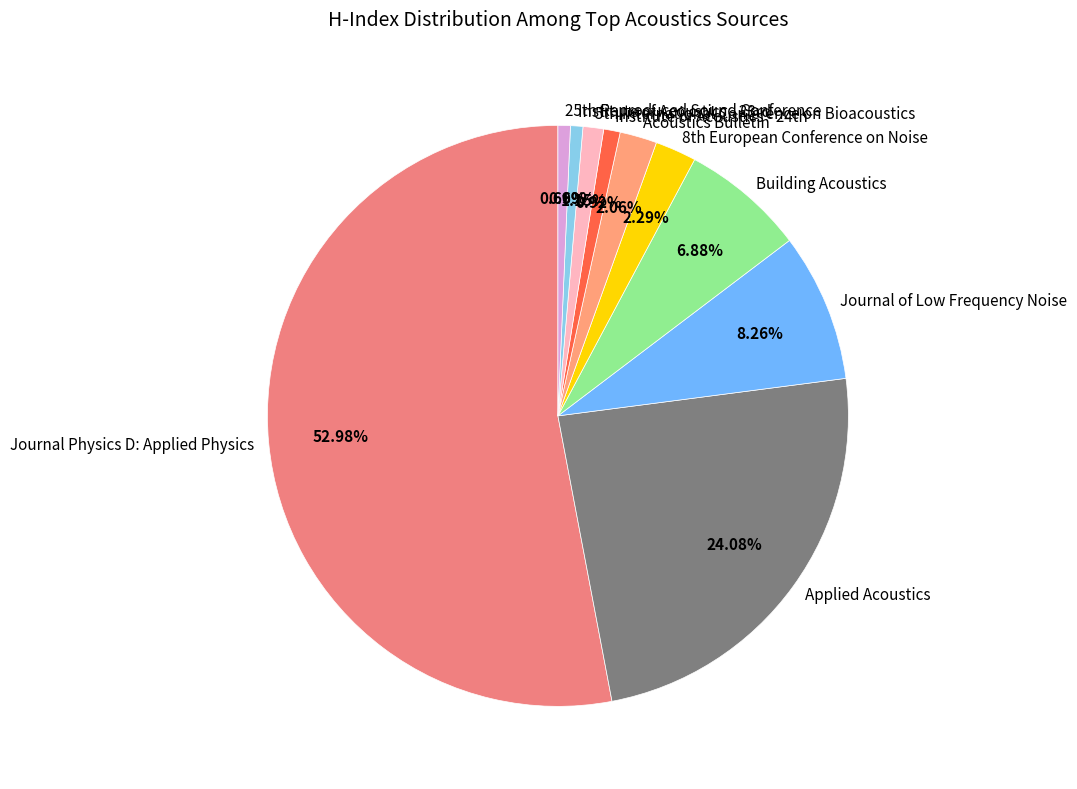

How many slices are in this pie chart?

10